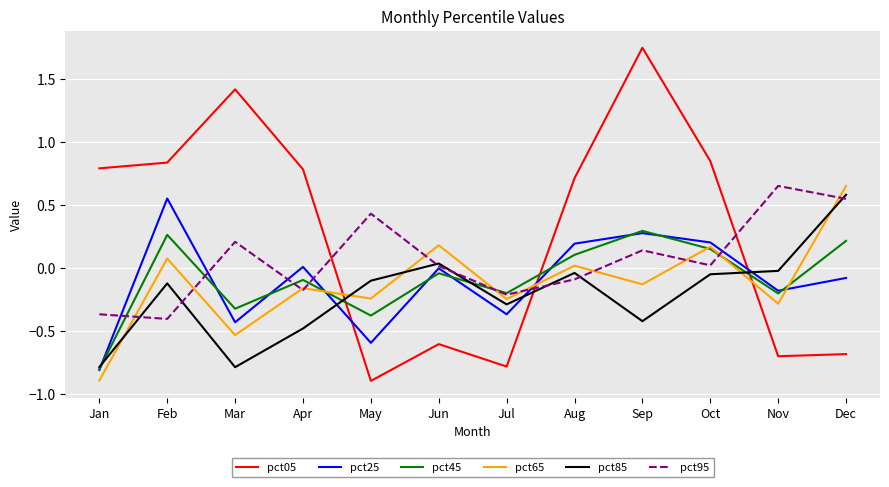

Is the value of pct65 at Jun greater than the value of pct95 at Jun?

Yes